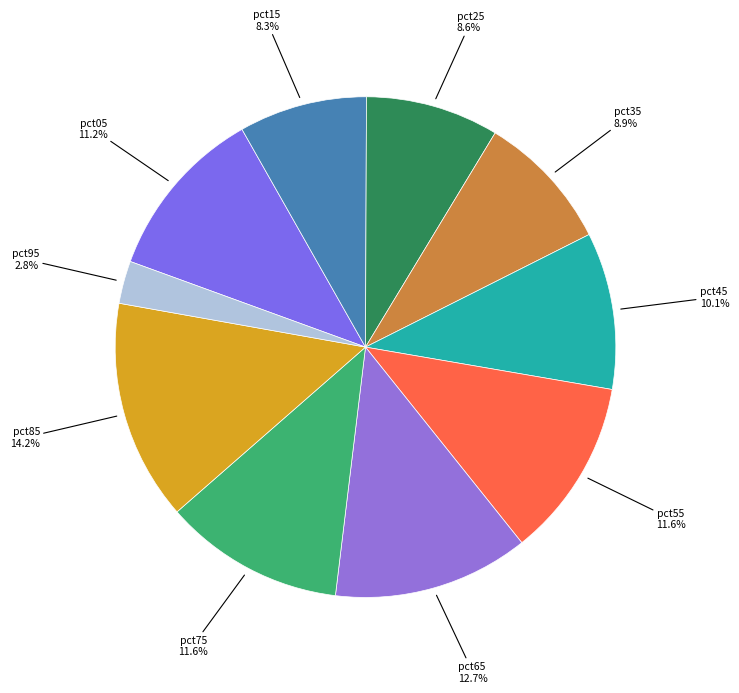

Is it true that pct75 is 12% of the pie?

True